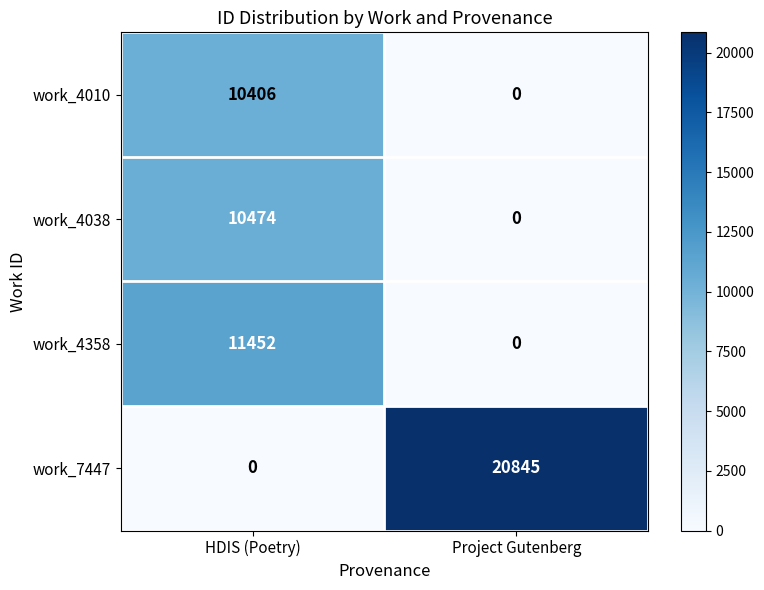

Reading left to right, list all the values displayed in this chart.

work_4010: 10406	0
work_4038: 10474	0
work_4358: 11452	0
work_7447: 0	20845